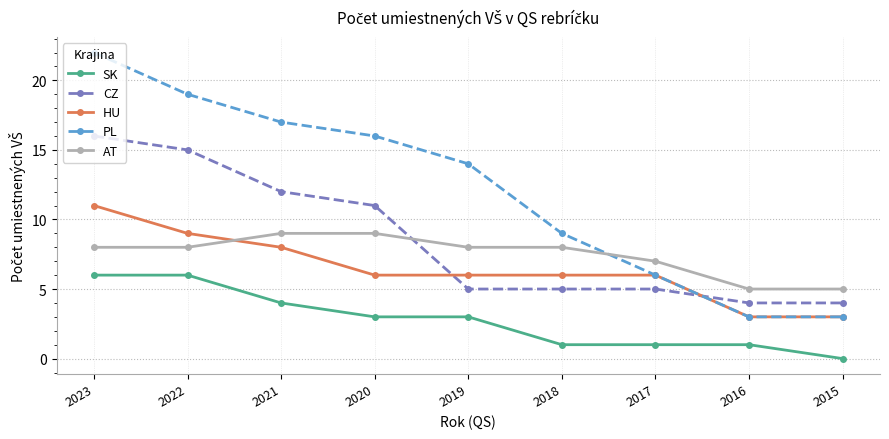

What is the maximum value shown in the chart?

22